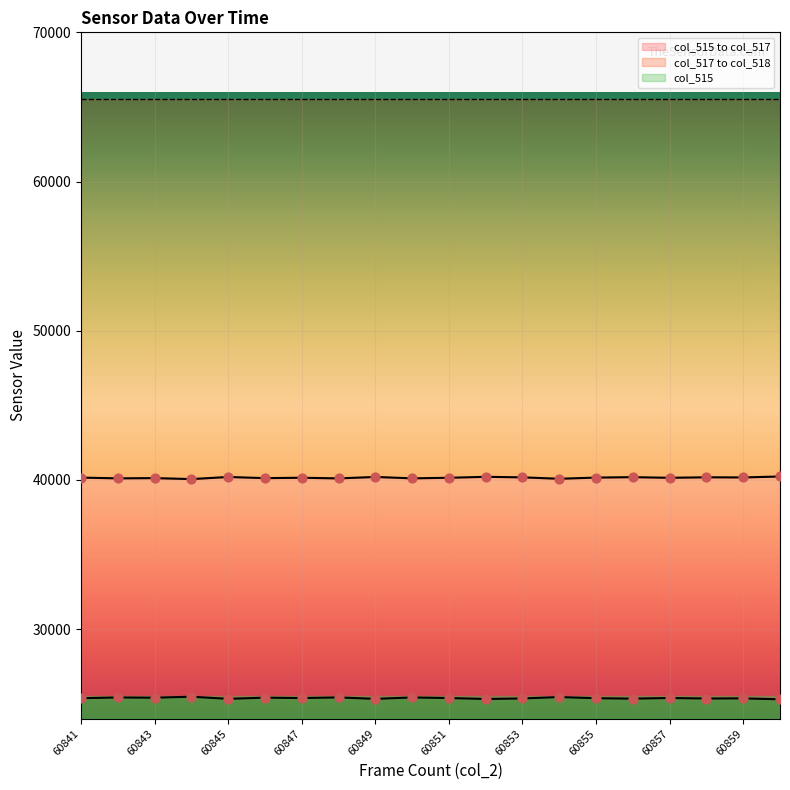

At which category is the sum across all series the highest?

60841